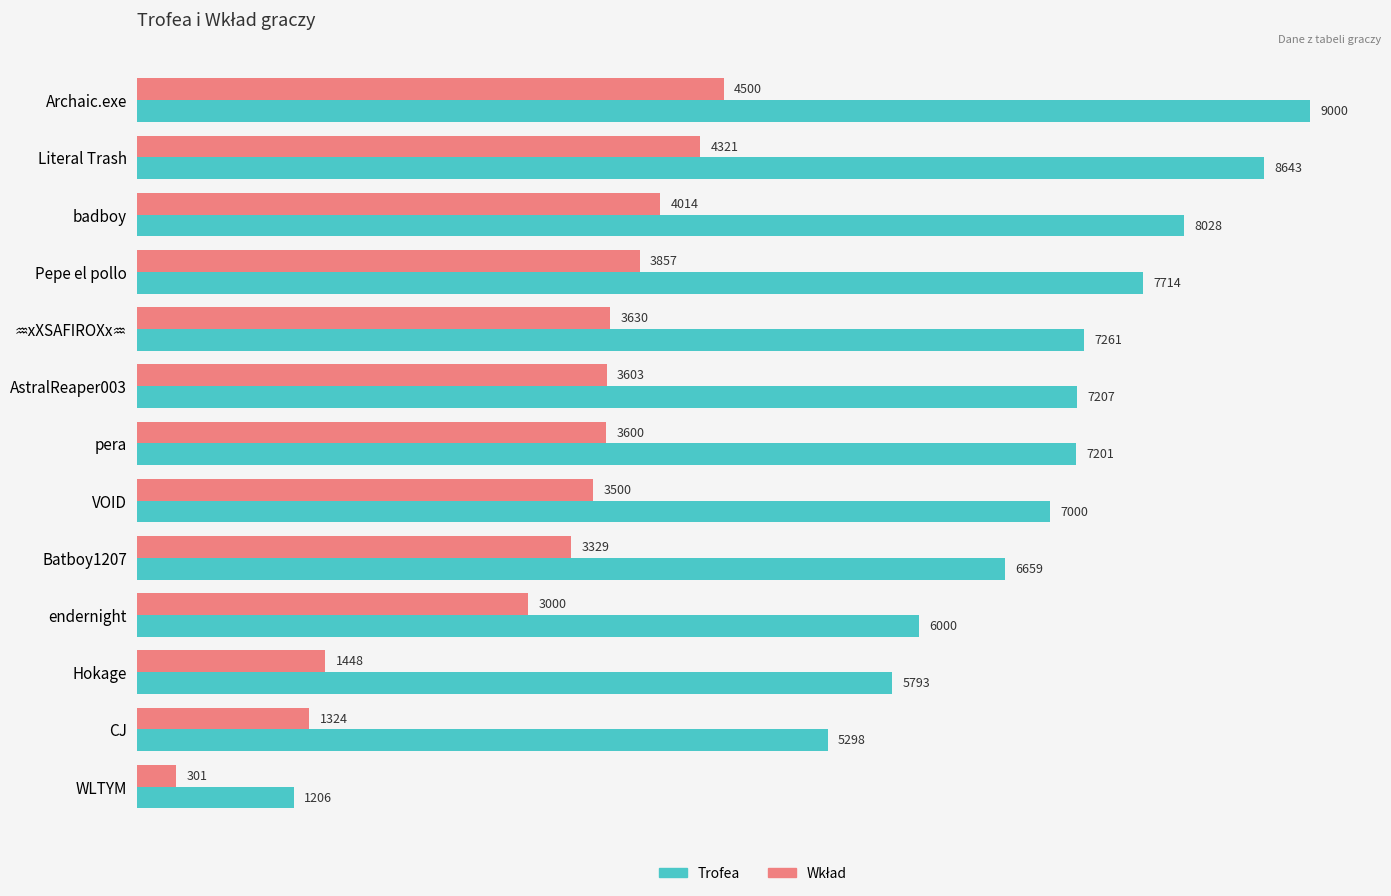

Which series has the widest spread of values?

Trofea